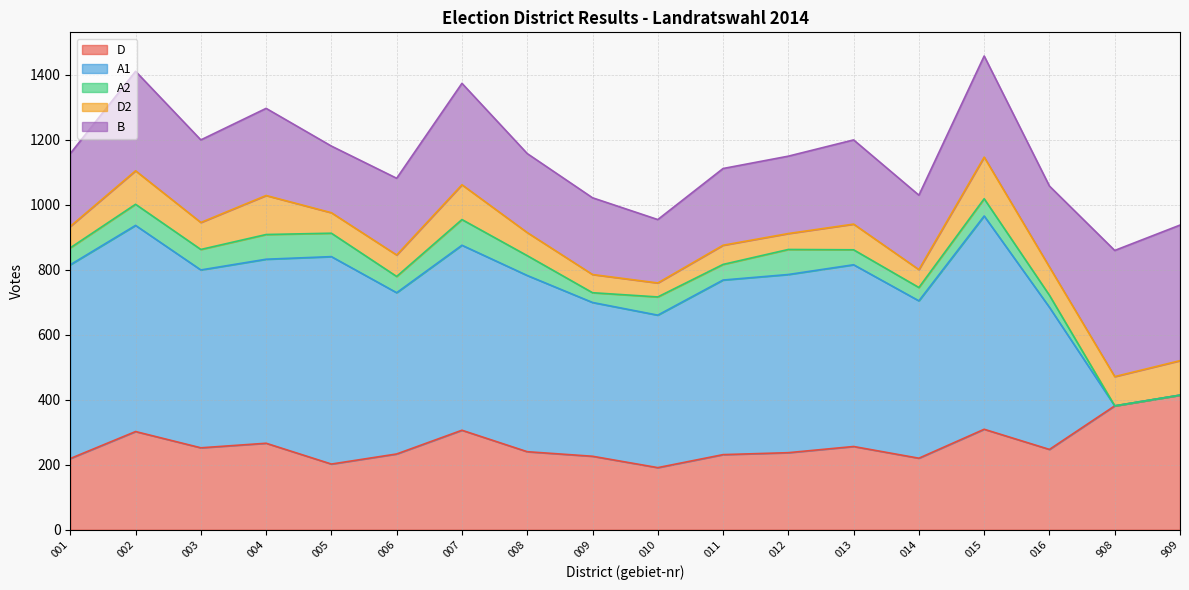

Rank the categories by A1 value from lowest to highest.

908, 909, 016, 010, 009, 014, 006, 011, 008, 003, 012, 013, 004, 007, 001, 002, 005, 015